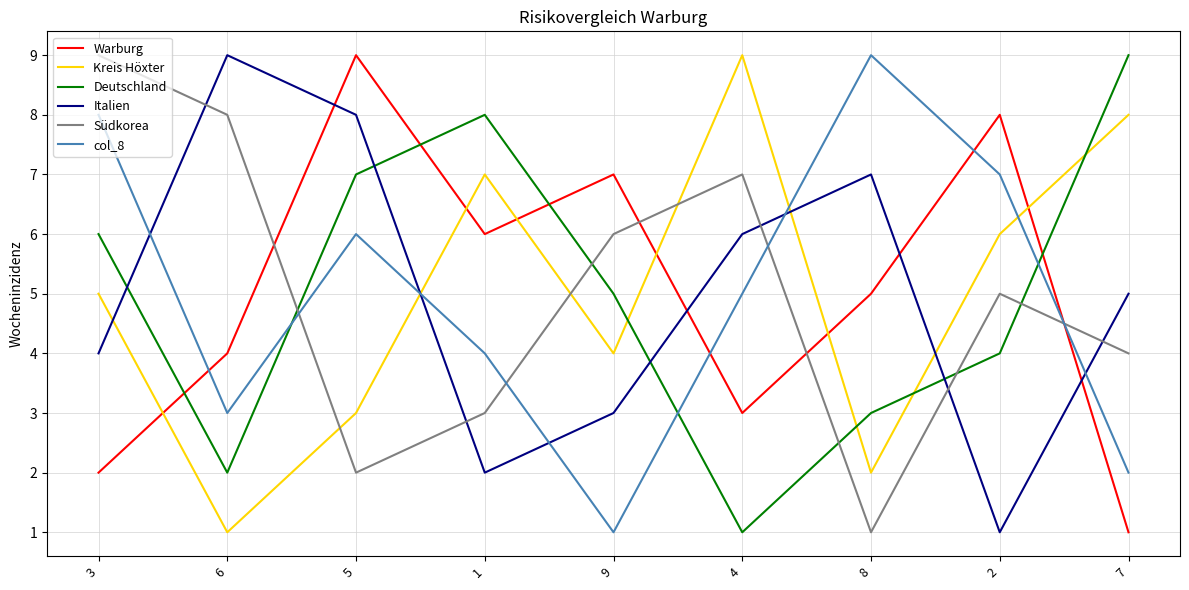

How many intersections are there between Südkorea and Italien?

5